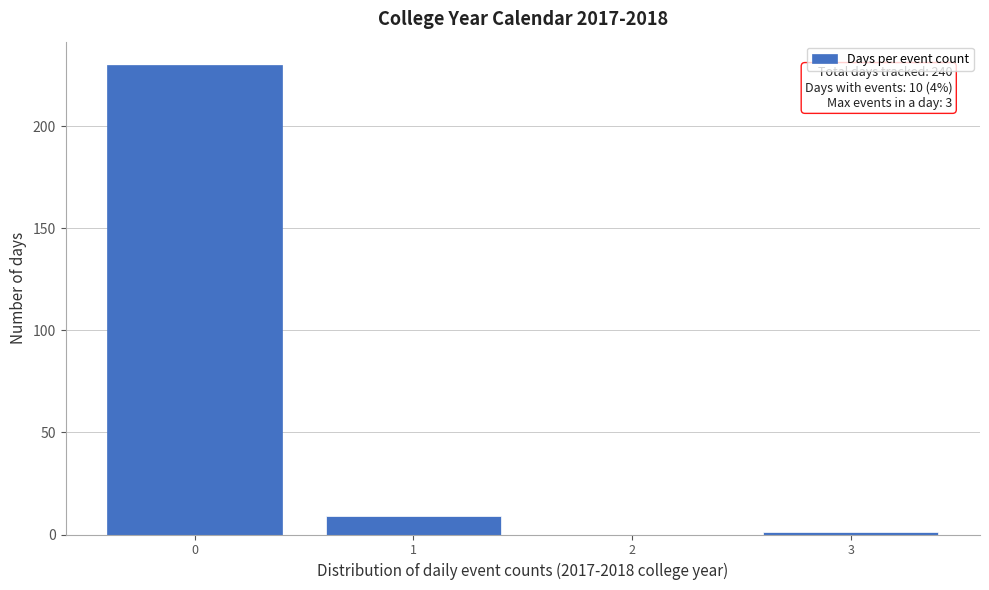

Over which range of the x-axis is the bar tallest?

-0.5 to 0.5